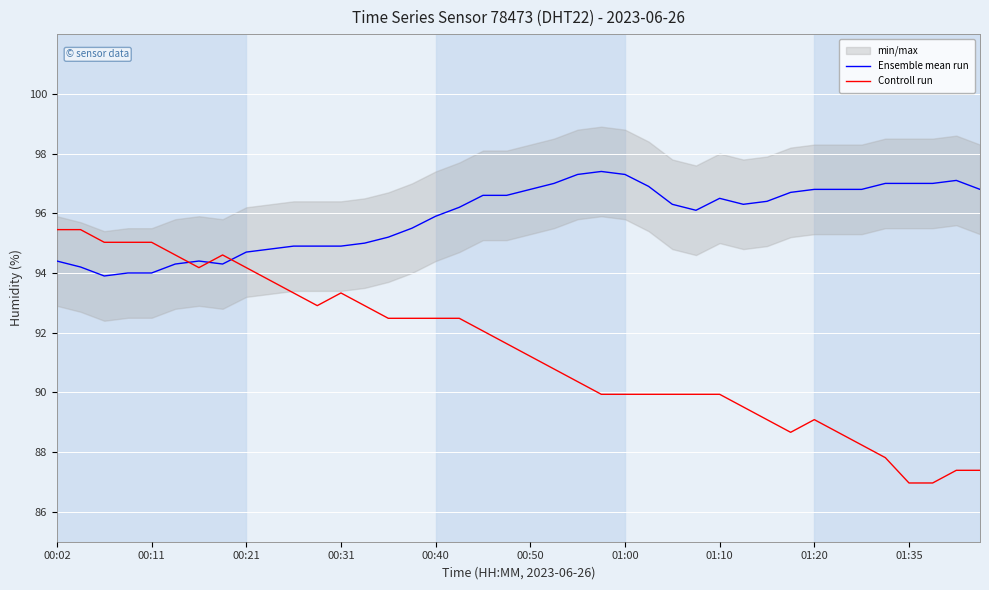

How many lines are shown in the chart?

2